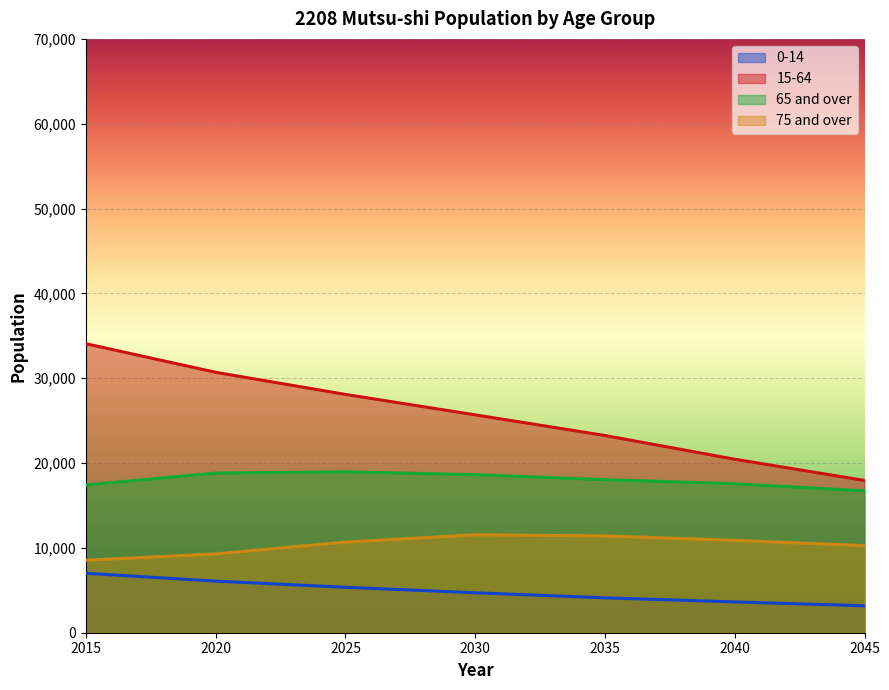

At which category is the sum across all series the highest?

2015